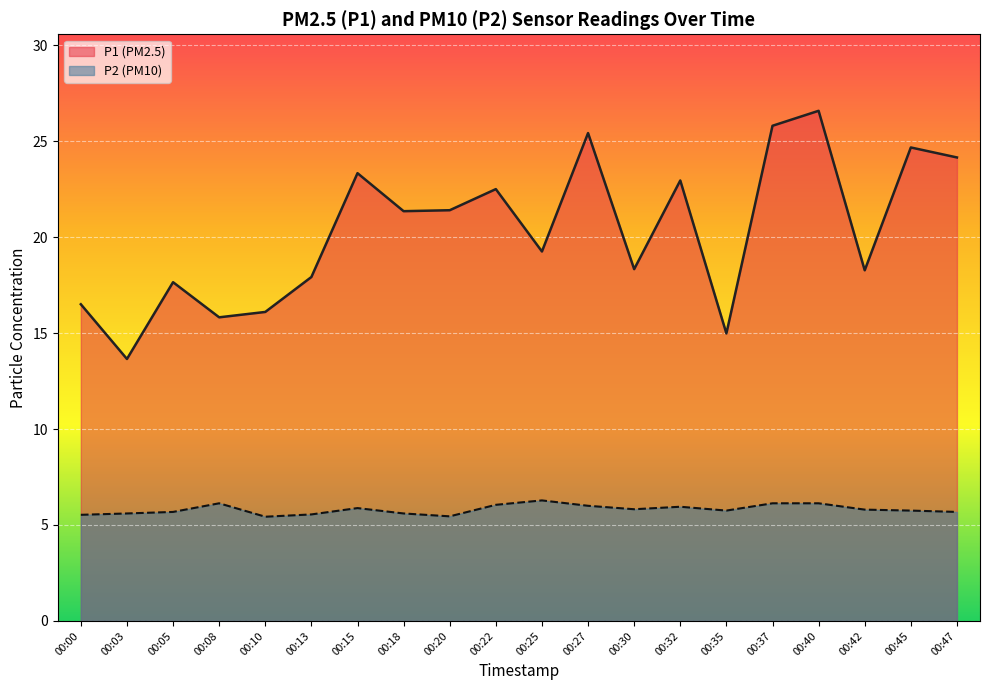

Reading left to right, what are all the values shown in this chart?

P1: 16.5	13.7	17.6	15.8	16.1	17.9	23.3	21.4	21.4	22.5	19.2	25.4	18.3	22.9	15.0	25.8	26.6	18.3	24.7	24.1
P2: 5.5	5.6	5.7	6.1	5.4	5.5	5.9	5.6	5.5	6.0	6.3	6.0	5.8	6.0	5.8	6.1	6.1	5.8	5.8	5.7